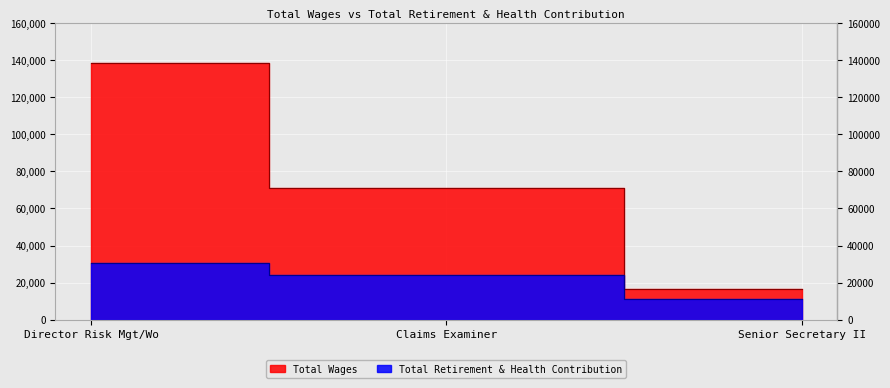

What are all the series names shown in the legend?

Total Wages, Total Retirement & Health Contribution